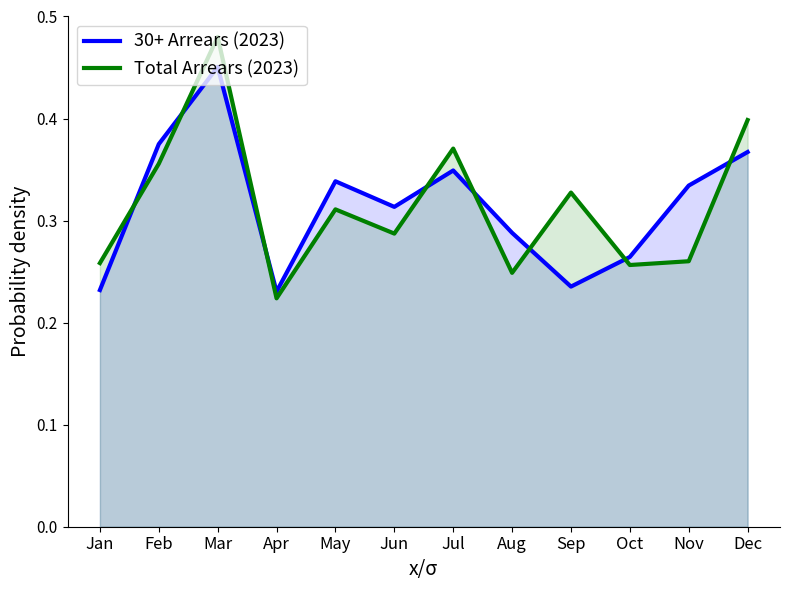

How many lines are shown in the chart?

2